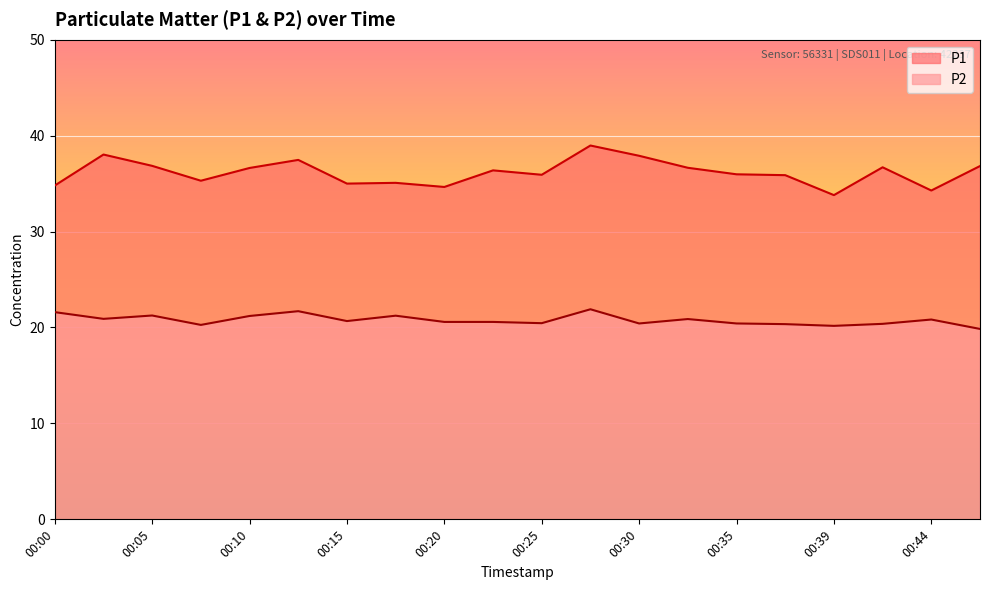

True or false: P1 has more than 0 interior local peaks.

True